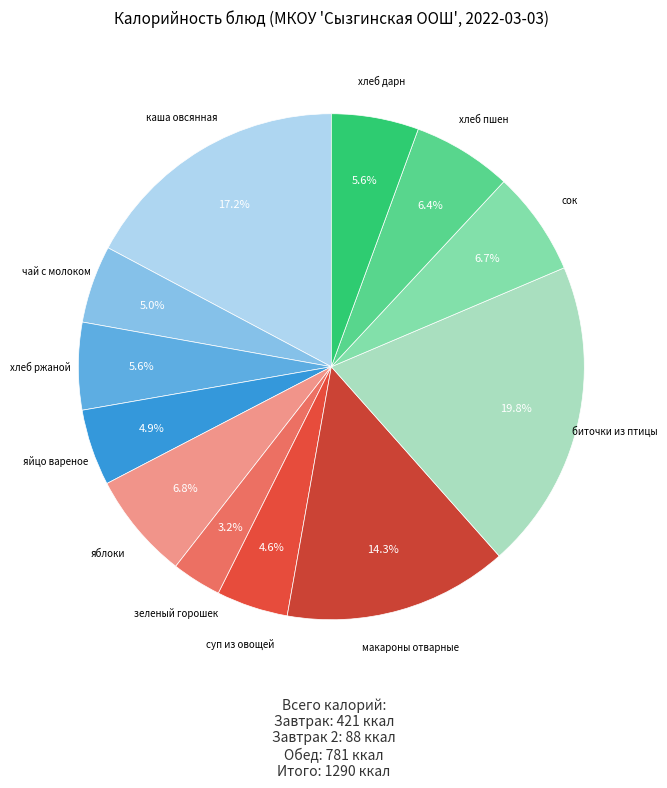

Between чай с молоком and сок, which is larger?

сок